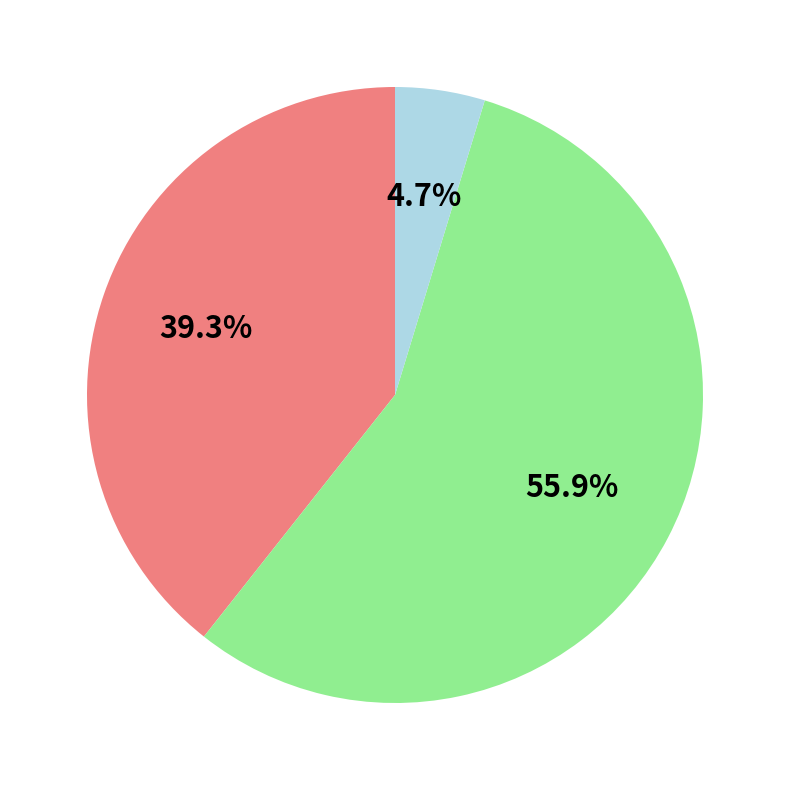

Count the number of slices in the pie.

3